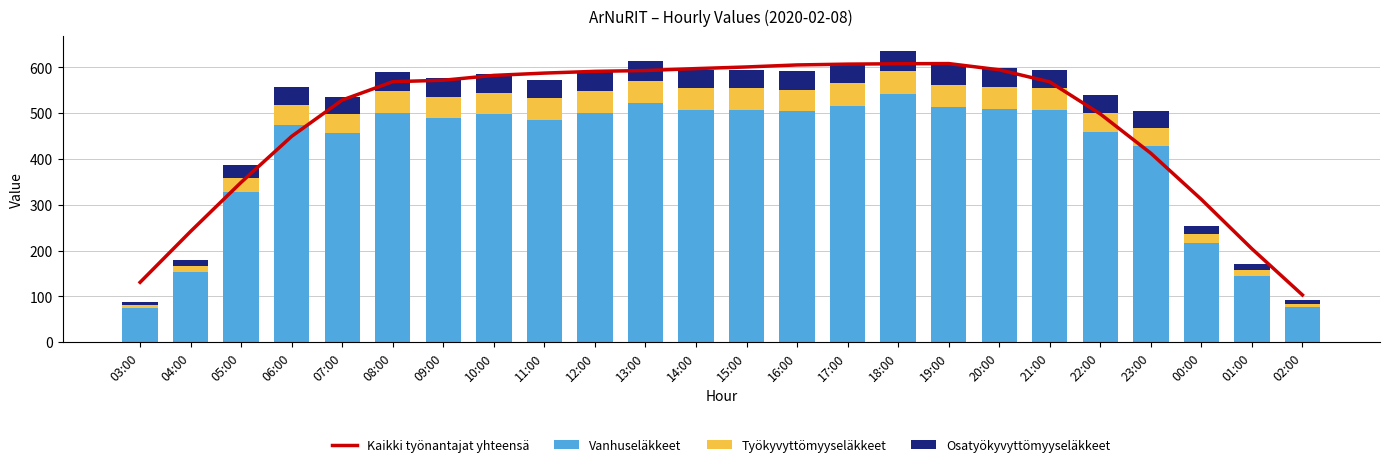

Between 12:00 and 20:00, which is larger?

20:00